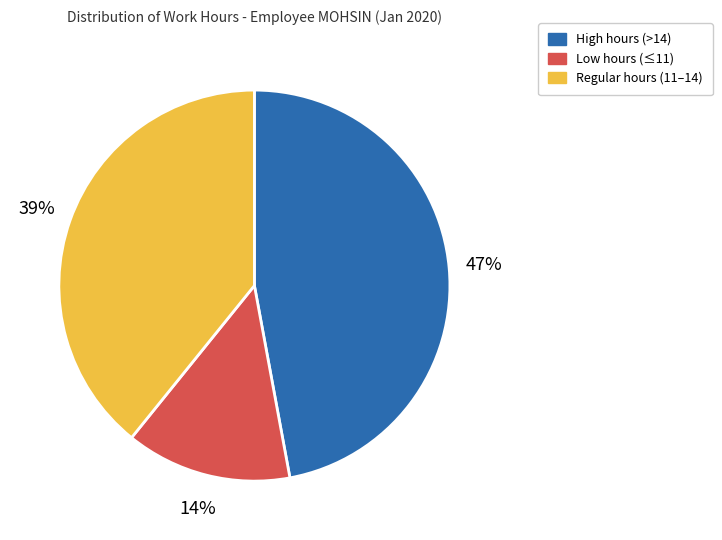

To the nearest percent, what is the difference between the largest and smallest slice percentages?

33%